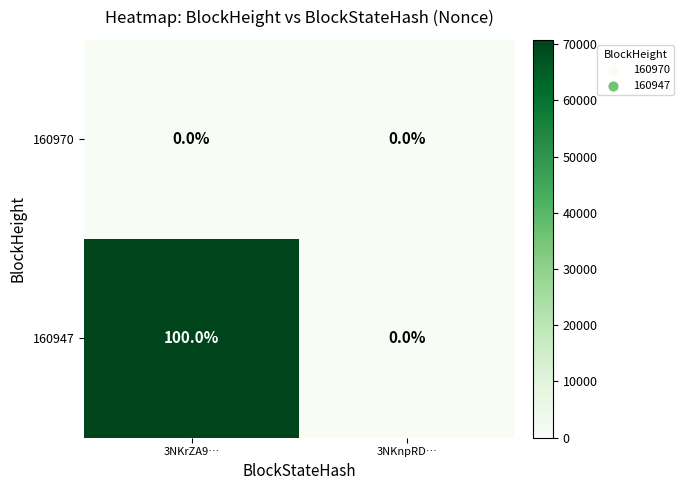

What is the maximum value shown in the chart?

70760